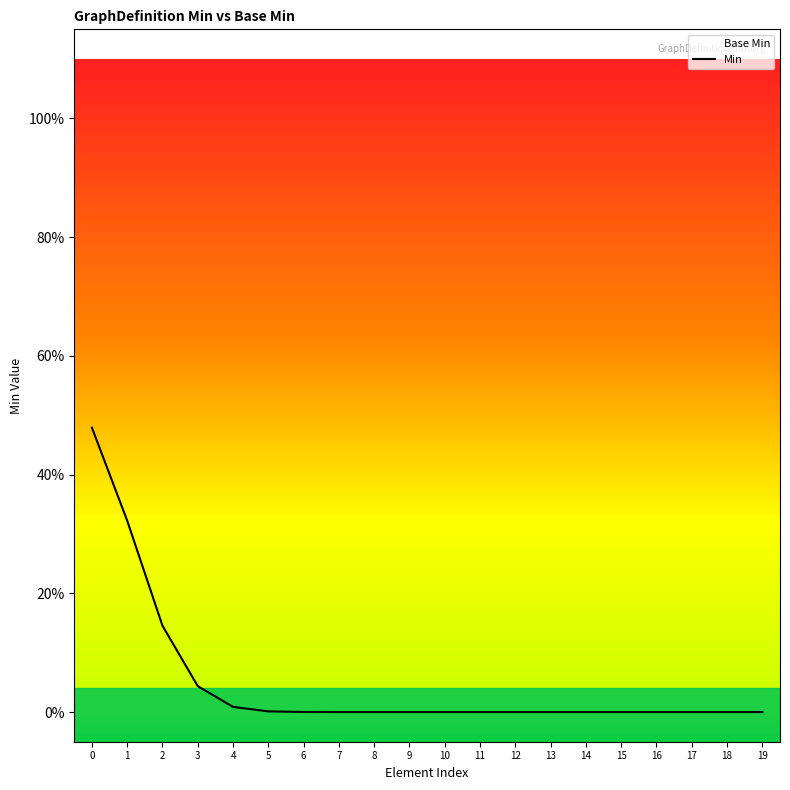

Is it true that the value at 11 is 0.0?

True